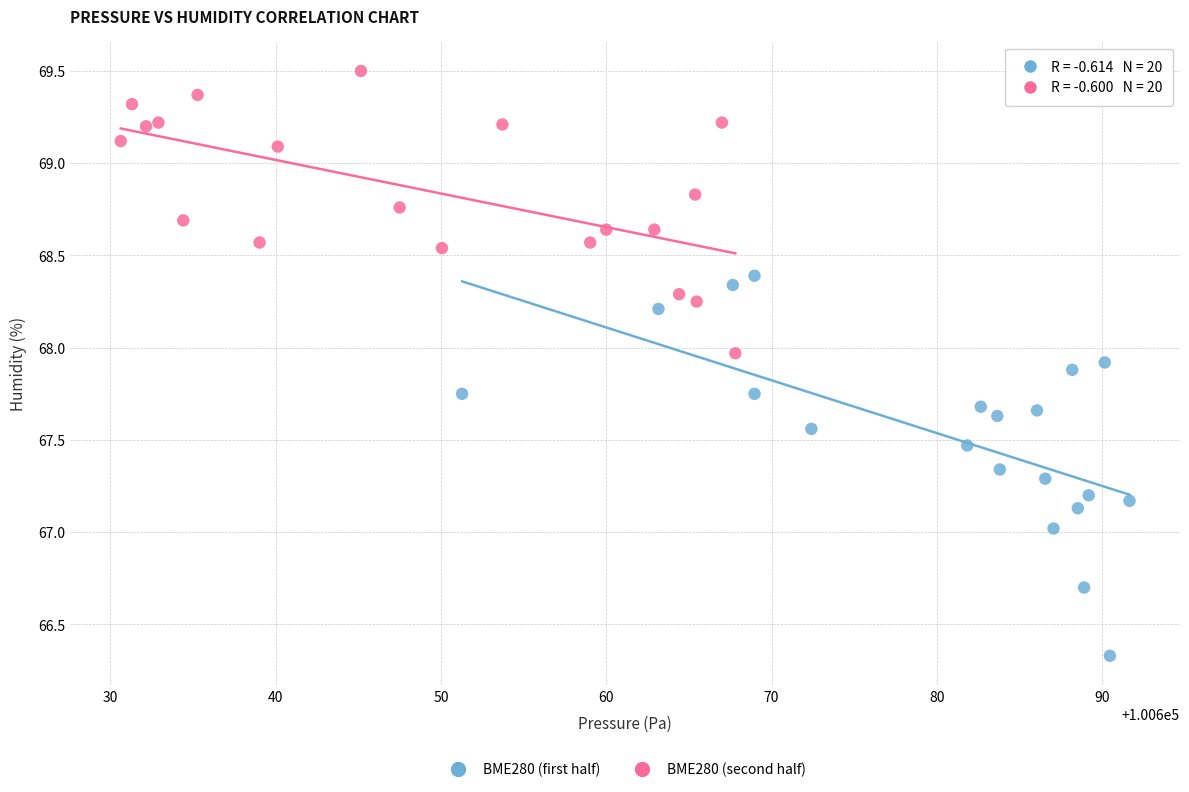

Which series reaches the minimum Y coordinate?

BME280 (first half)